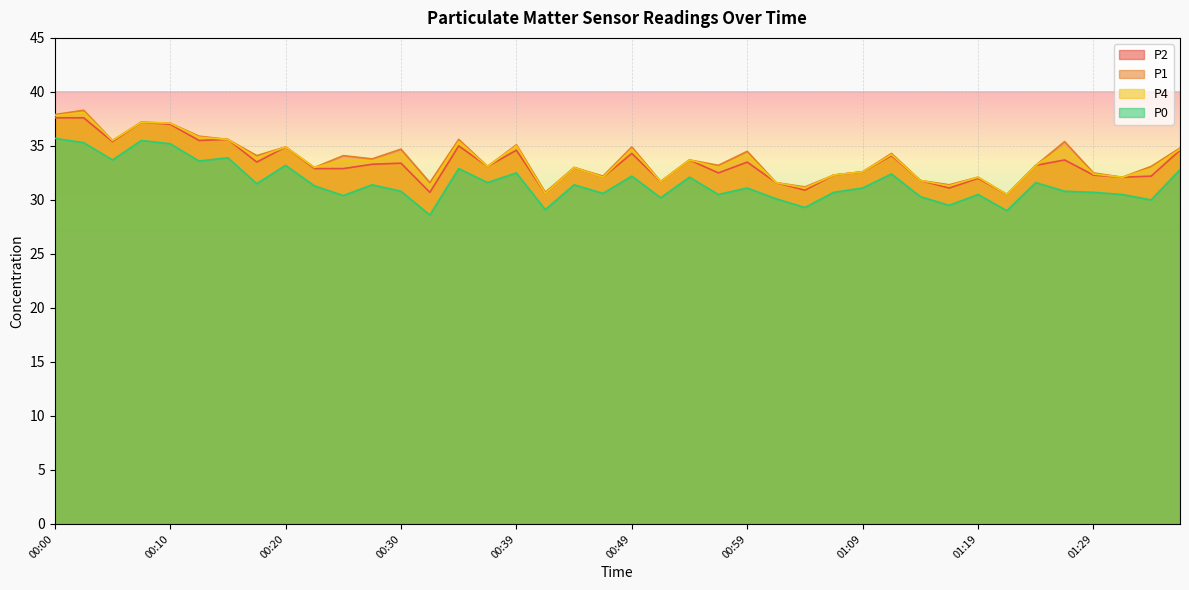

True or false: P2 and P0 cross at least once.

False